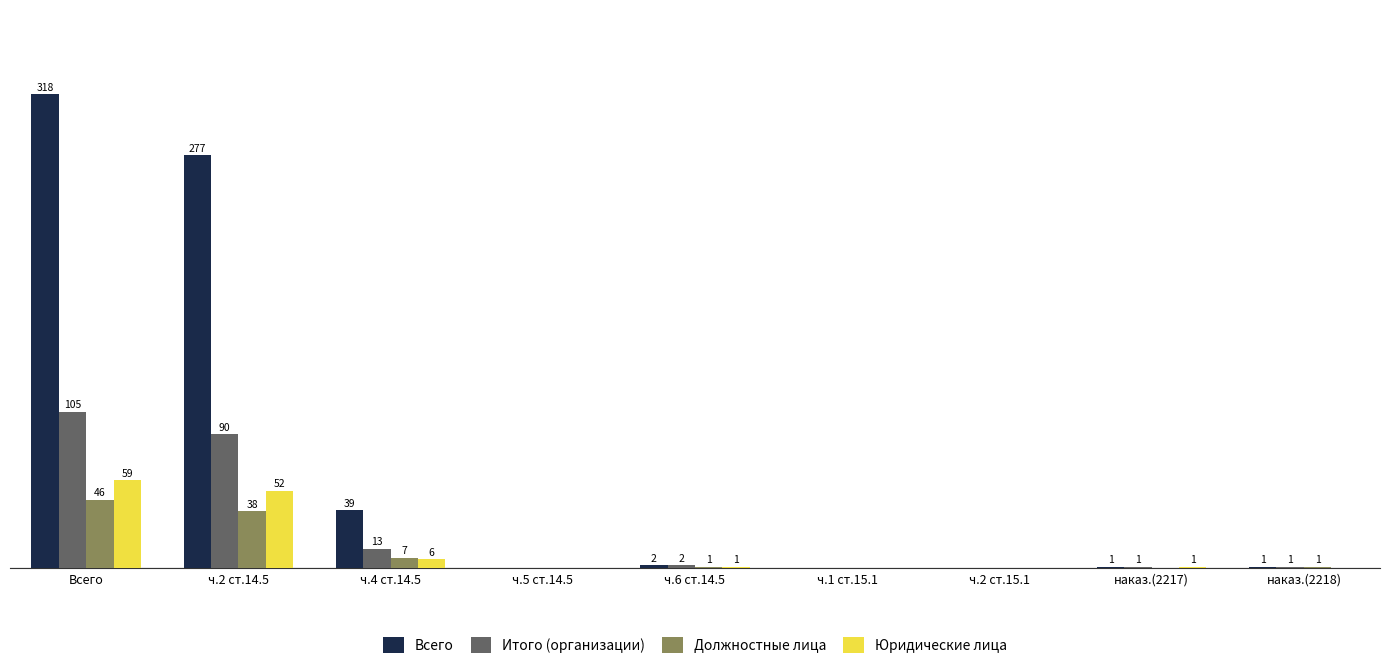

At which category is the sum across all series the highest?

Всего